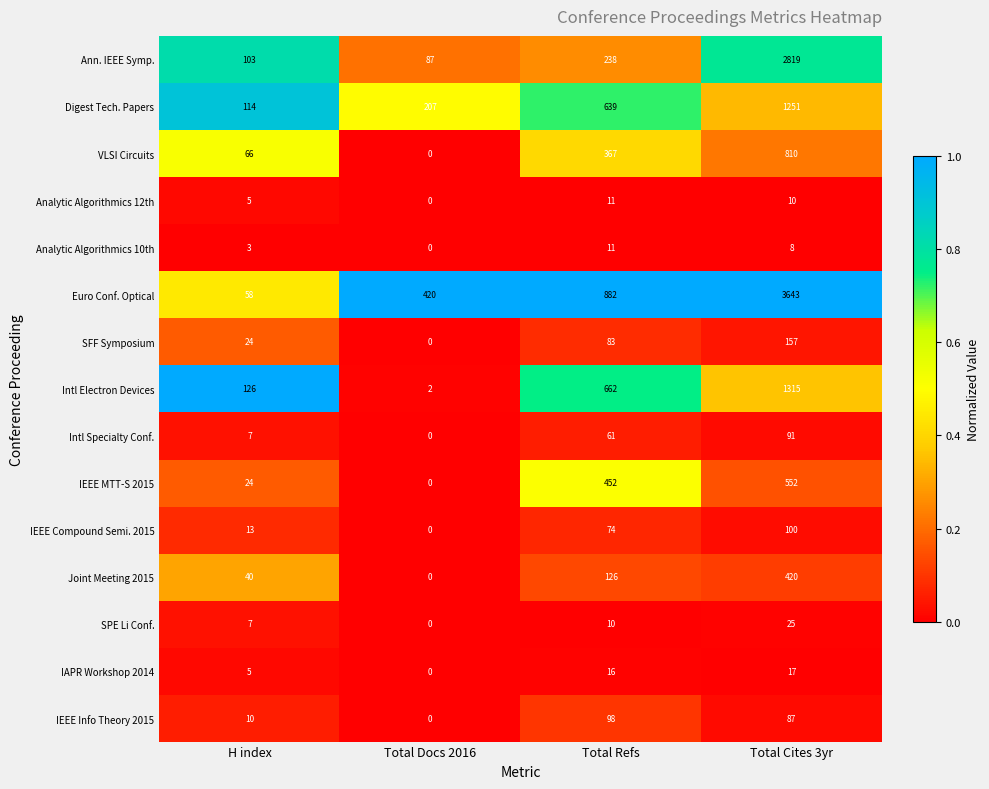

The value of Euro Conf. Optical at H index is 92. True or false?

False